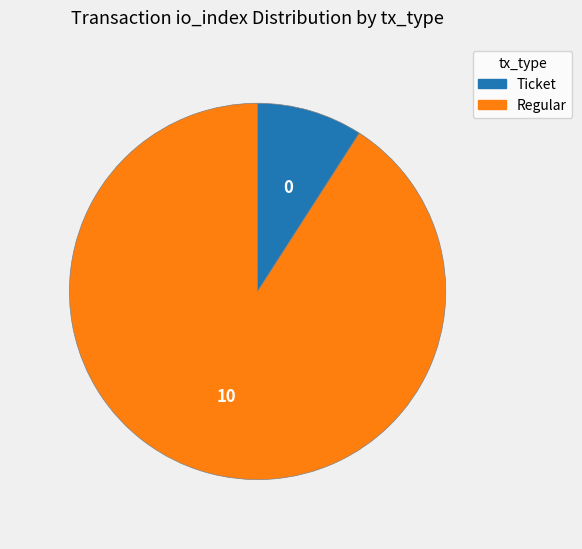

Between Ticket and Regular, which is larger?

Regular